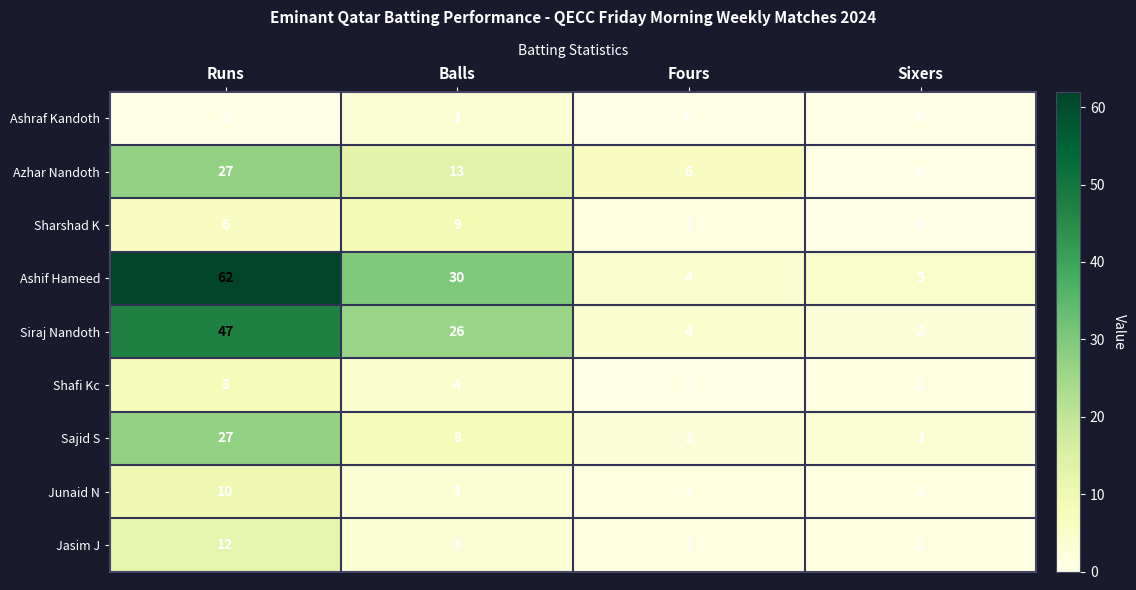

True or false: Azhar Nandoth has a value of 20 at Balls.

False